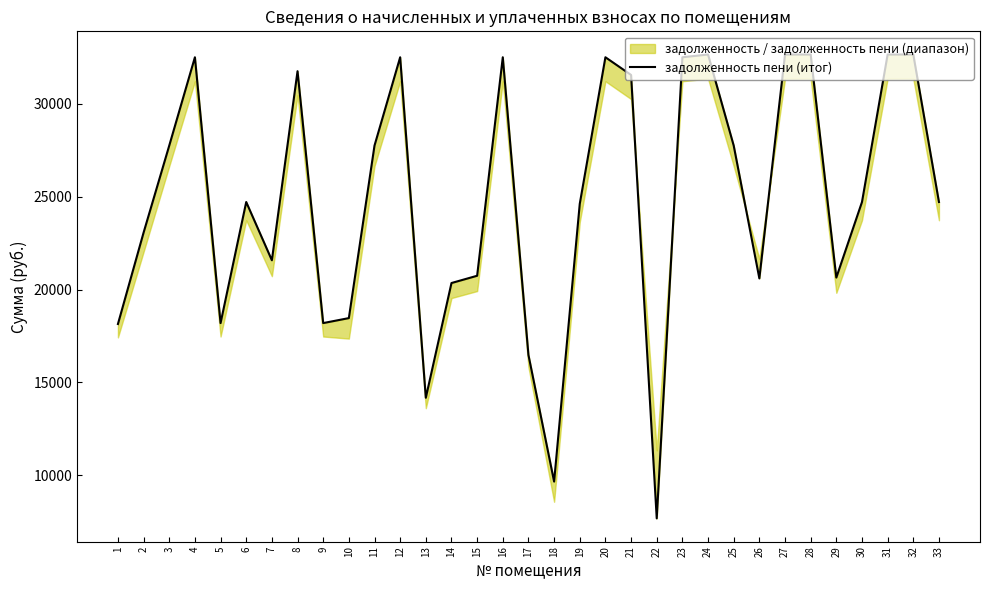

Rank the categories by value from lowest to highest.

22, 18, 13, 17, 1, 5, 9, 10, 14, 26, 29, 15, 7, 2, 19, 6, 30, 33, 3, 11, 25, 21, 8, 4, 12, 16, 20, 23, 24, 27, 28, 31, 32